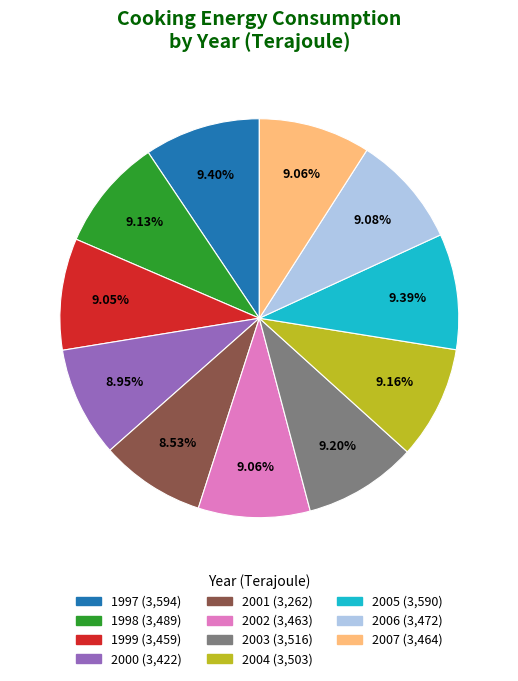

Approximately how many times larger is the value at 2000 compared to 2004?

1.0